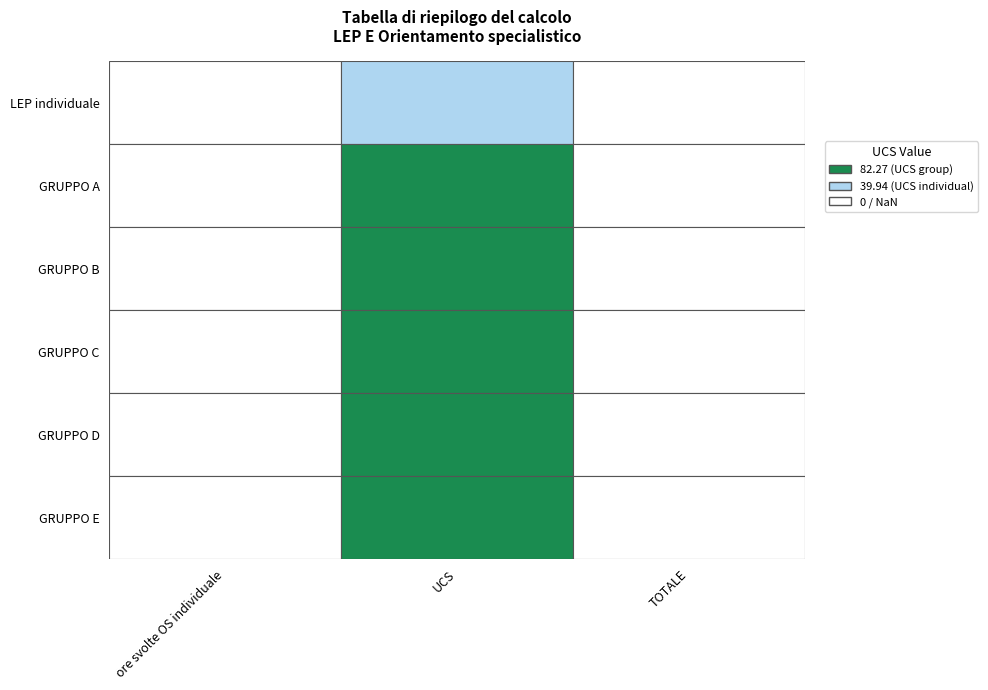

Which series has the largest total across all categories?

GRUPPO A